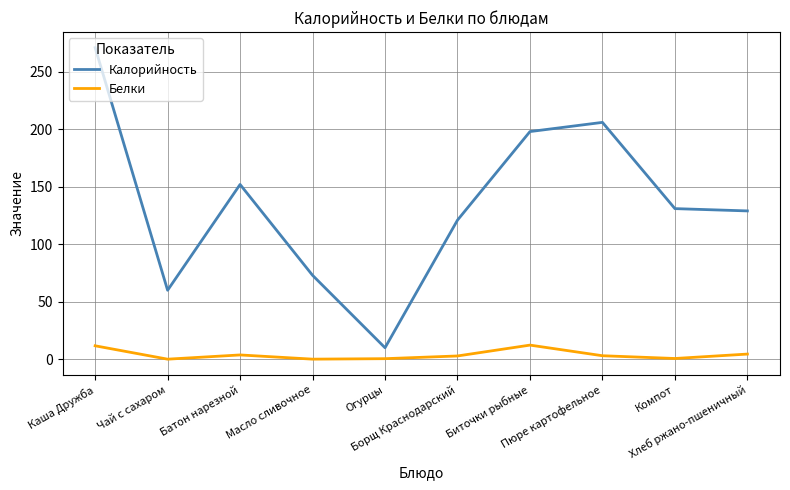

Which series has the widest spread of values?

Калорийность